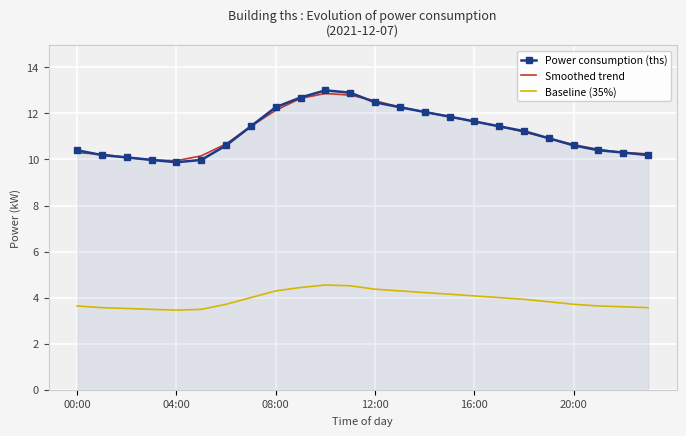

What is the lowest value of the Smoothed trend series?

9.9